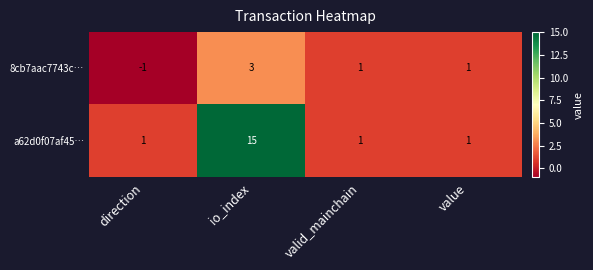

The value of a62d0f07af45… at io_index is 15. True or false?

True